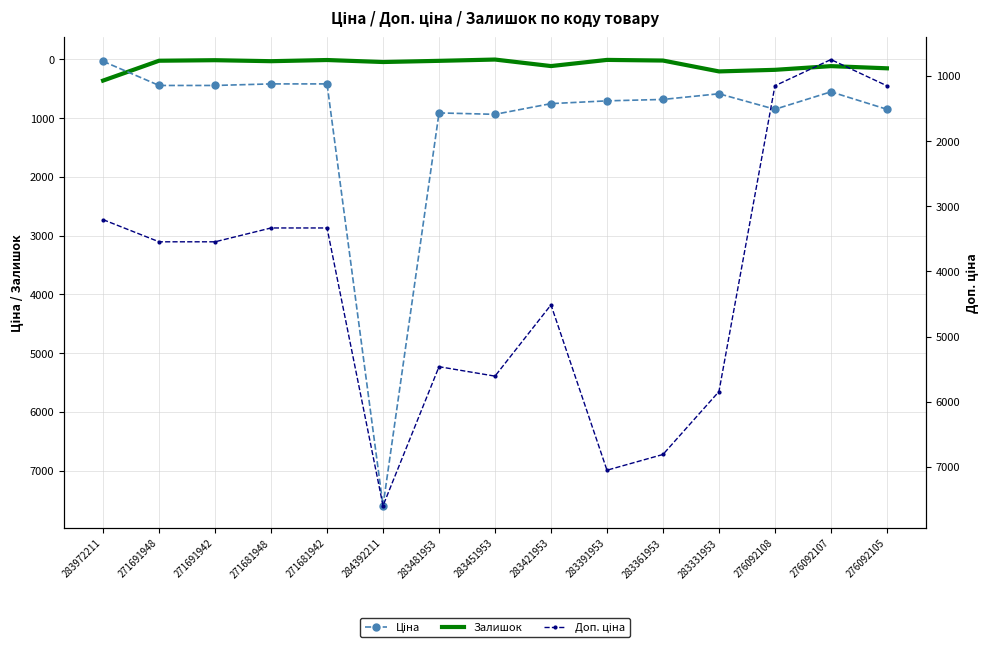

List the series in order of their overall mean, lowest first.

Залишок, Ціна, Доп. ціна